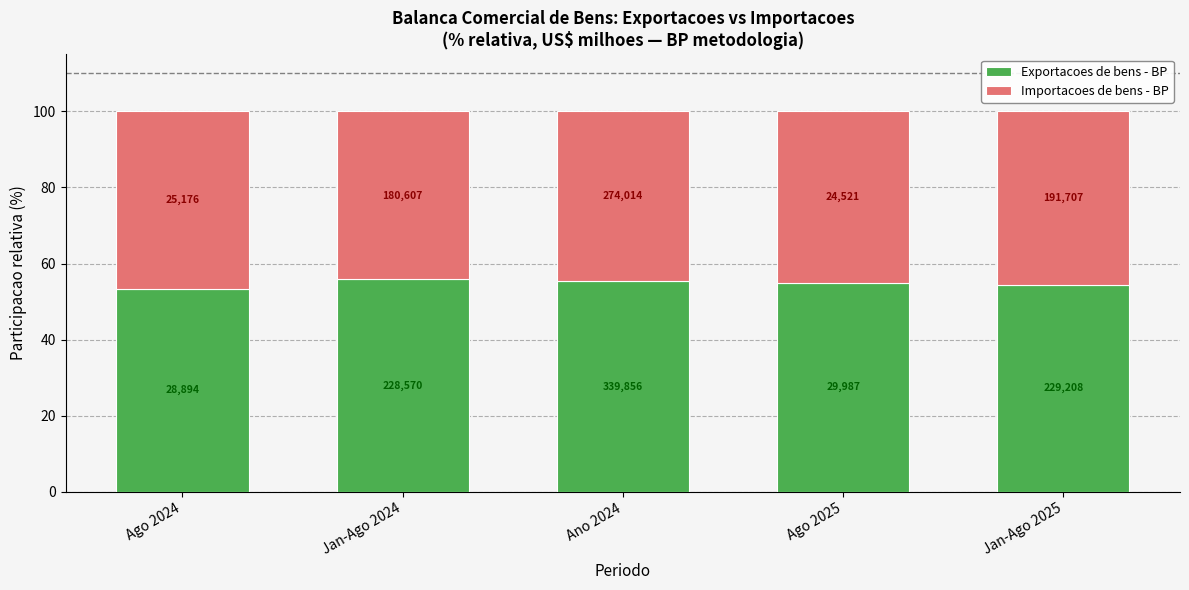

What is the total value across all series at Jan-Ago 2025?

100.0